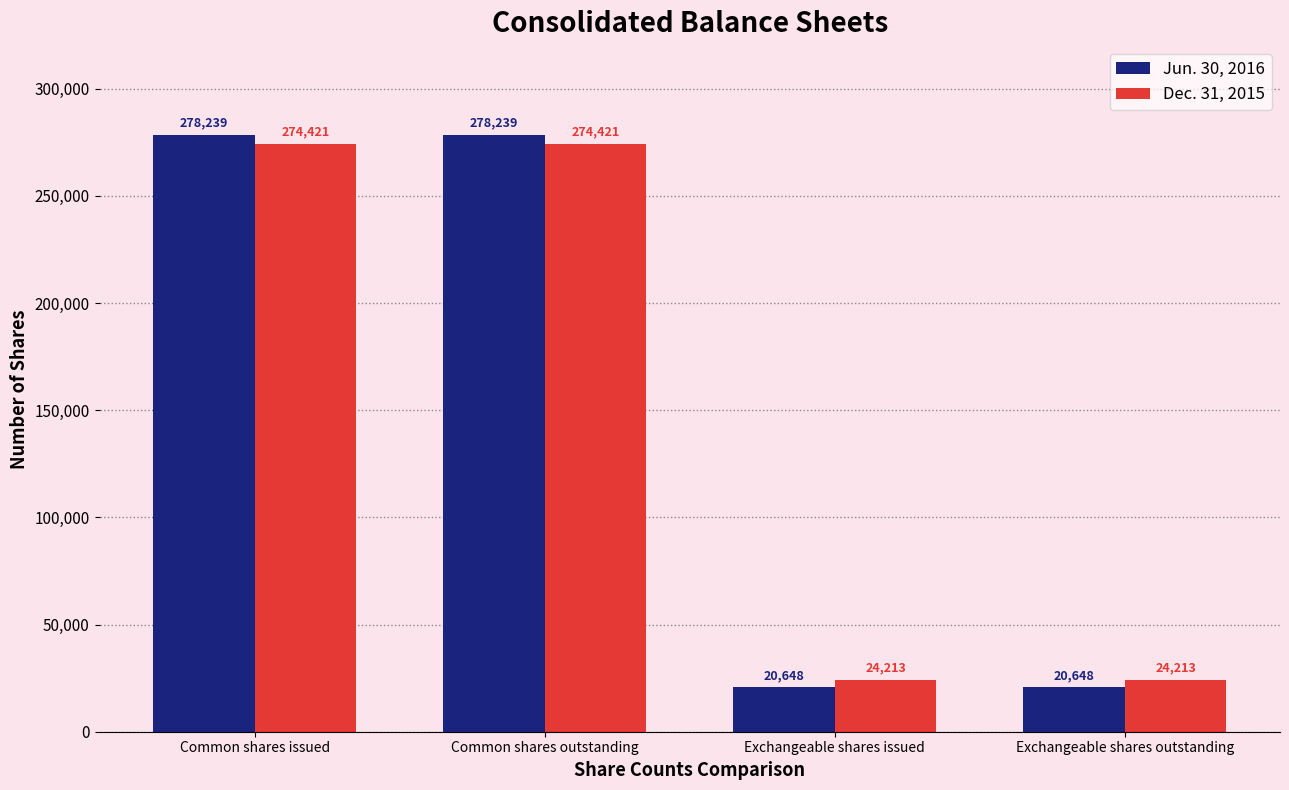

Reading left to right, transcribe all the data shown in this chart.

Jun. 30, 2016: 278239	278239	20648	20648
Dec. 31, 2015: 274421	274421	24213	24213